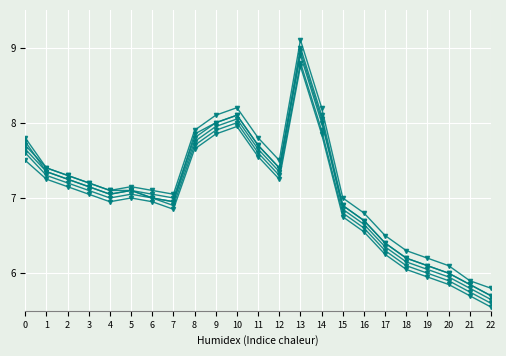

How many distinct data groups are displayed?

6